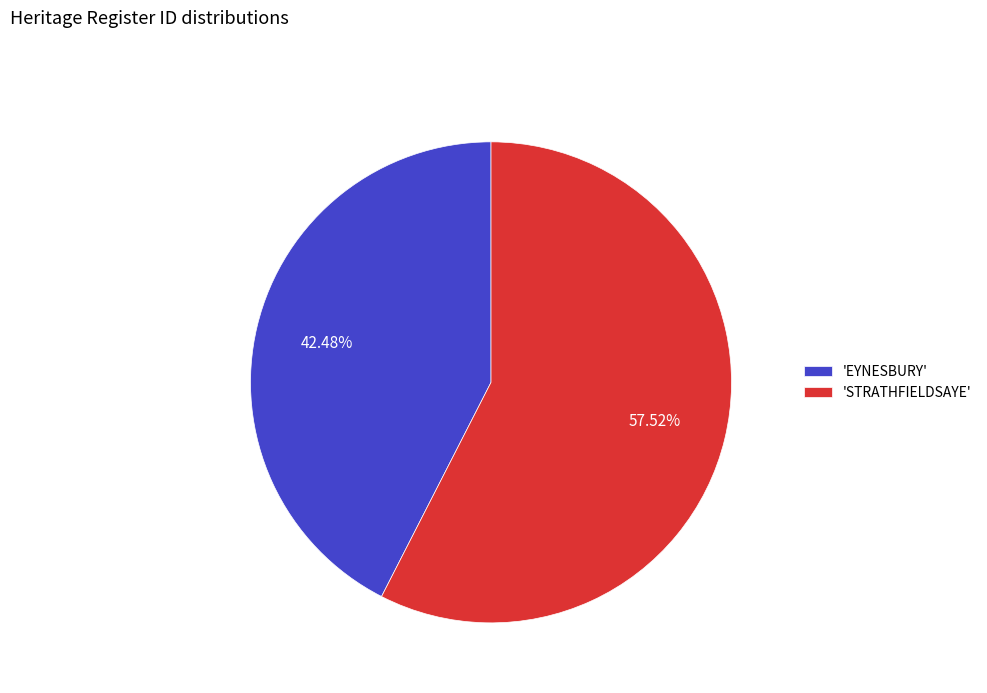

Which slice is the smallest?

'EYNESBURY'